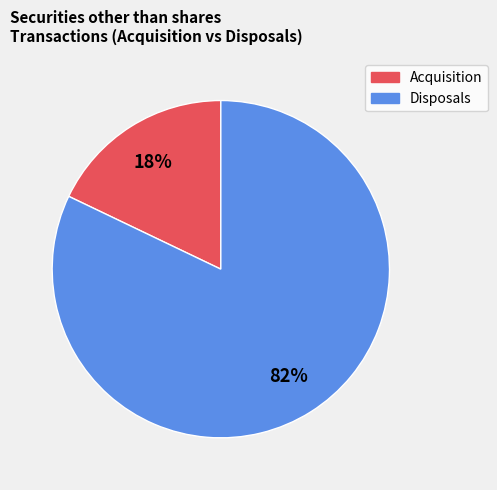

Is there a majority slice in this chart?

Yes